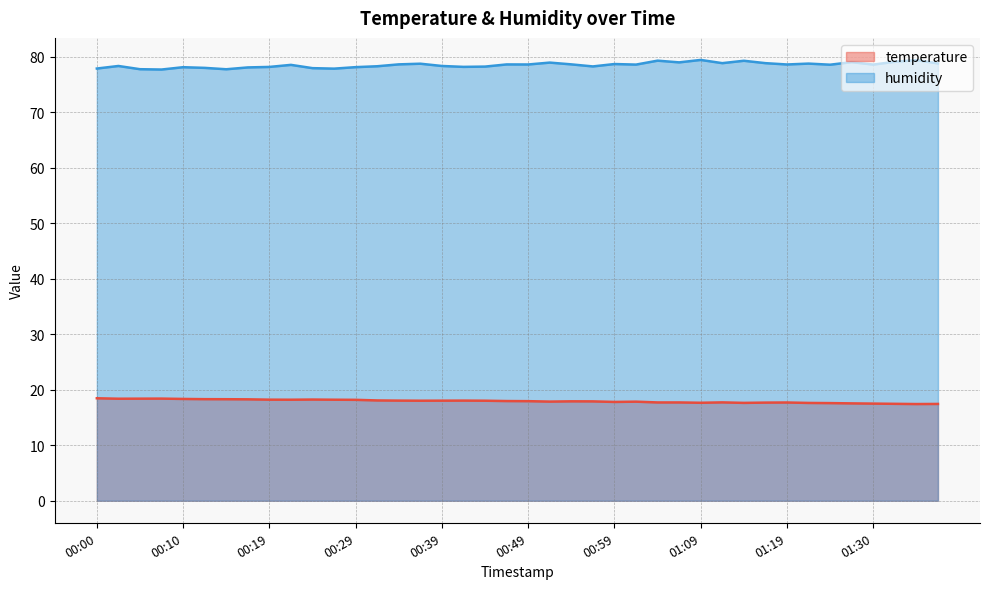

True or false: humidity and temperature cross at least once.

False